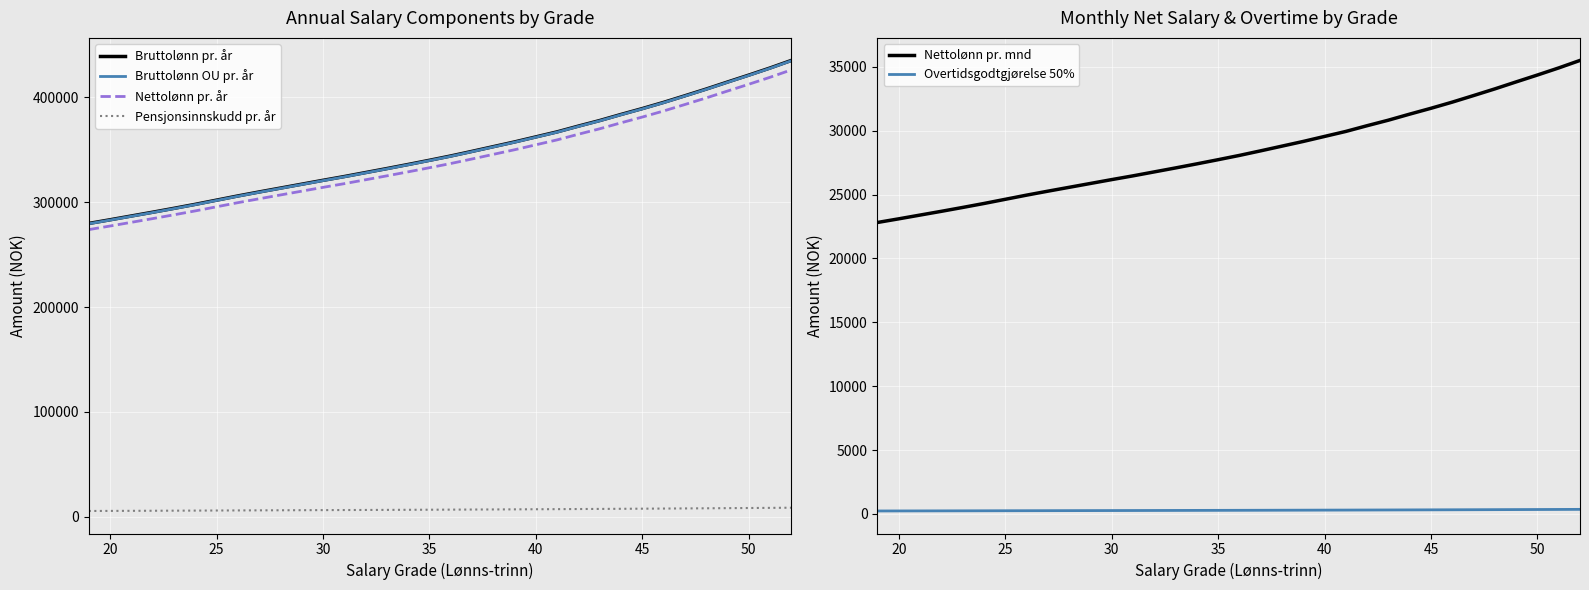

True or false: Bruttolønn pr. år and Nettolønn pr. år intersect in this chart.

False